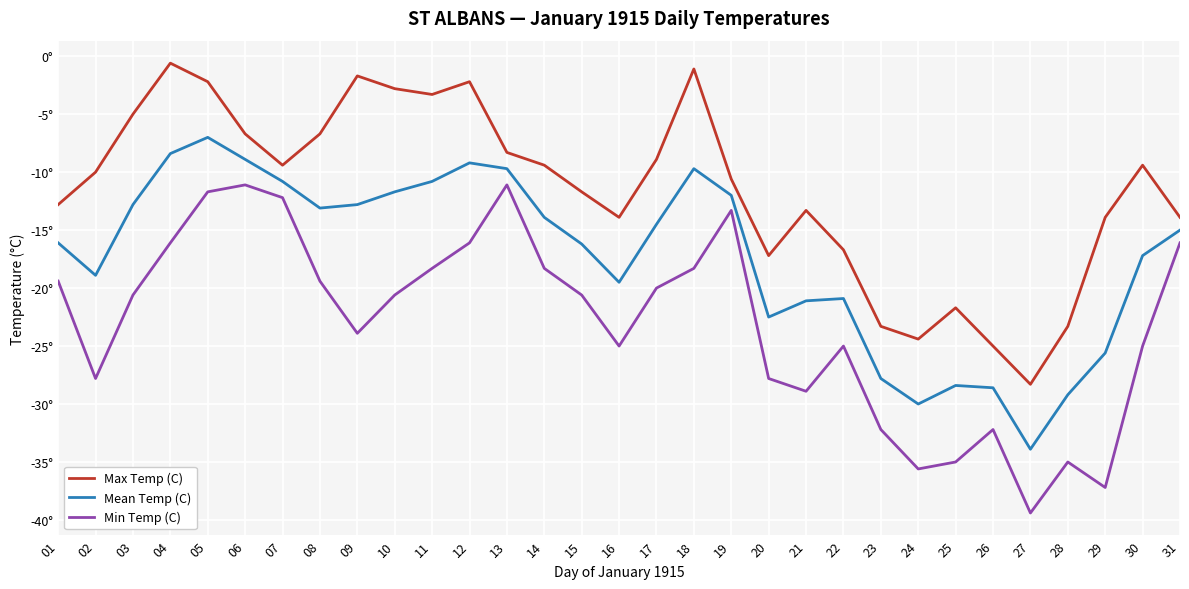

What are all the series names shown in the legend?

Max Temp (C), Mean Temp (C), Min Temp (C)